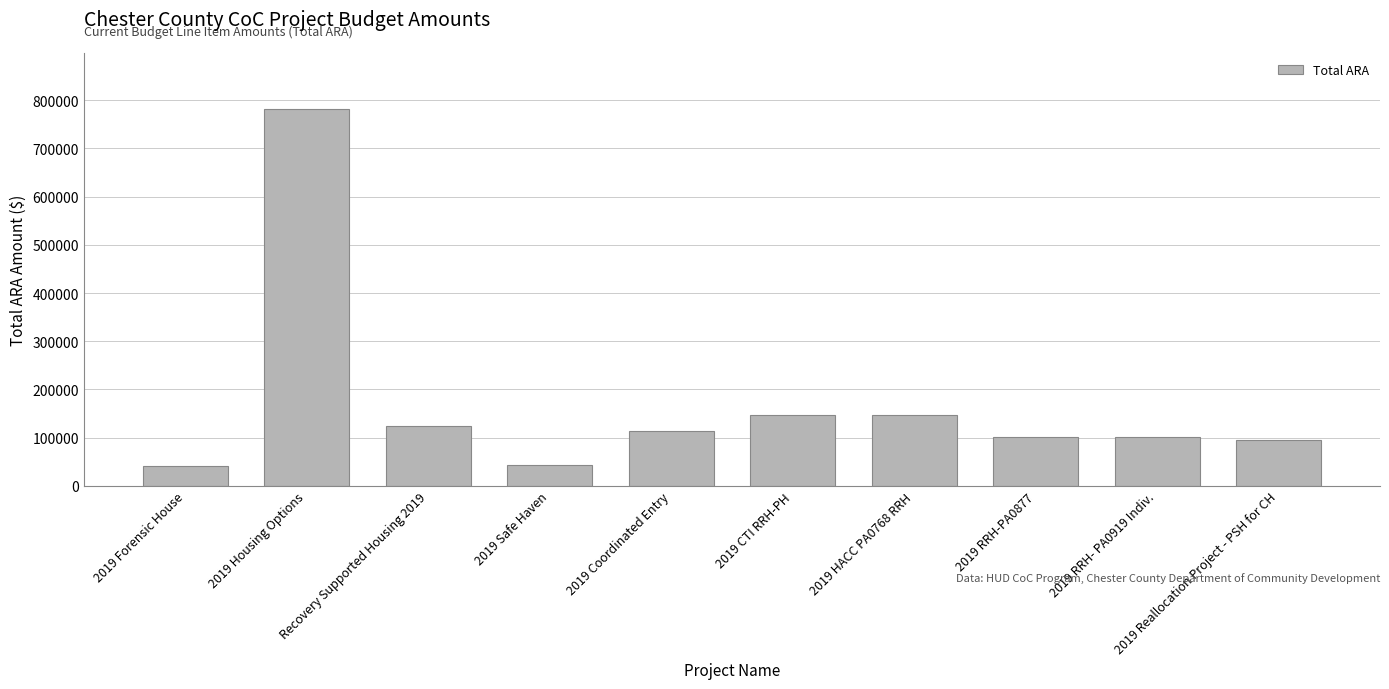

What is the label of the 9th bar from the right?

2019 Housing Options